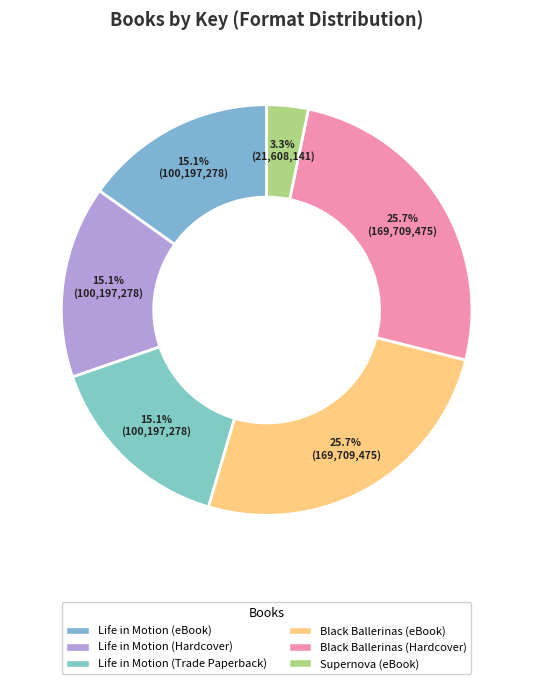

To the nearest percent, what percentage of the pie is Supernova (eBook)?

3%